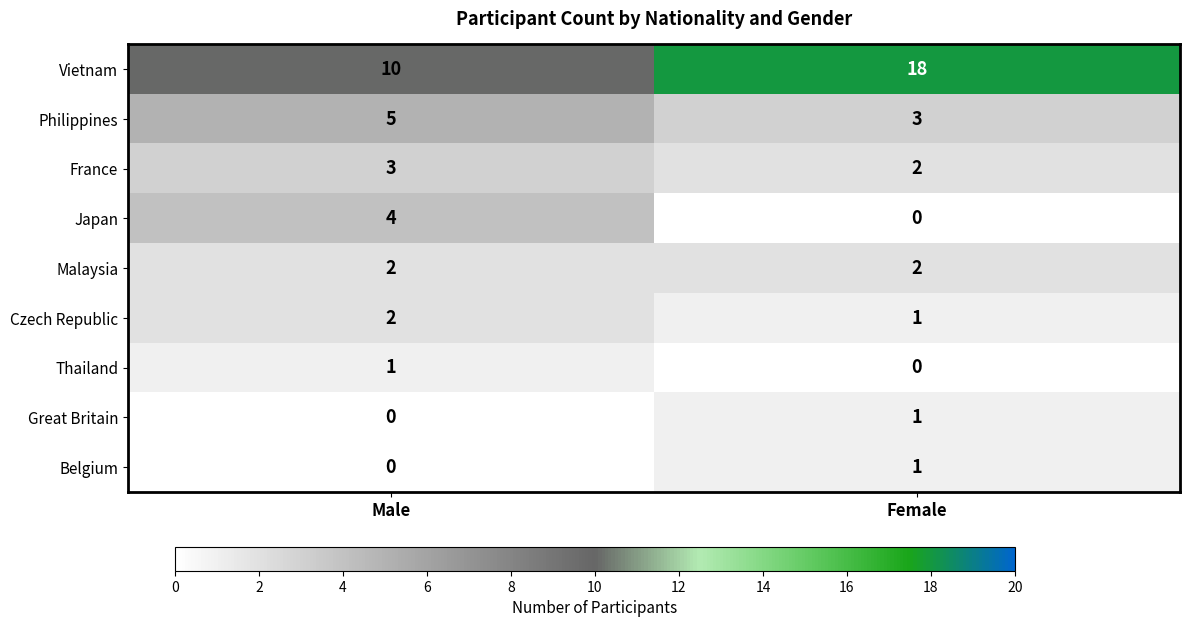

The Czech Republic series shows 1 at Female. True or false?

True